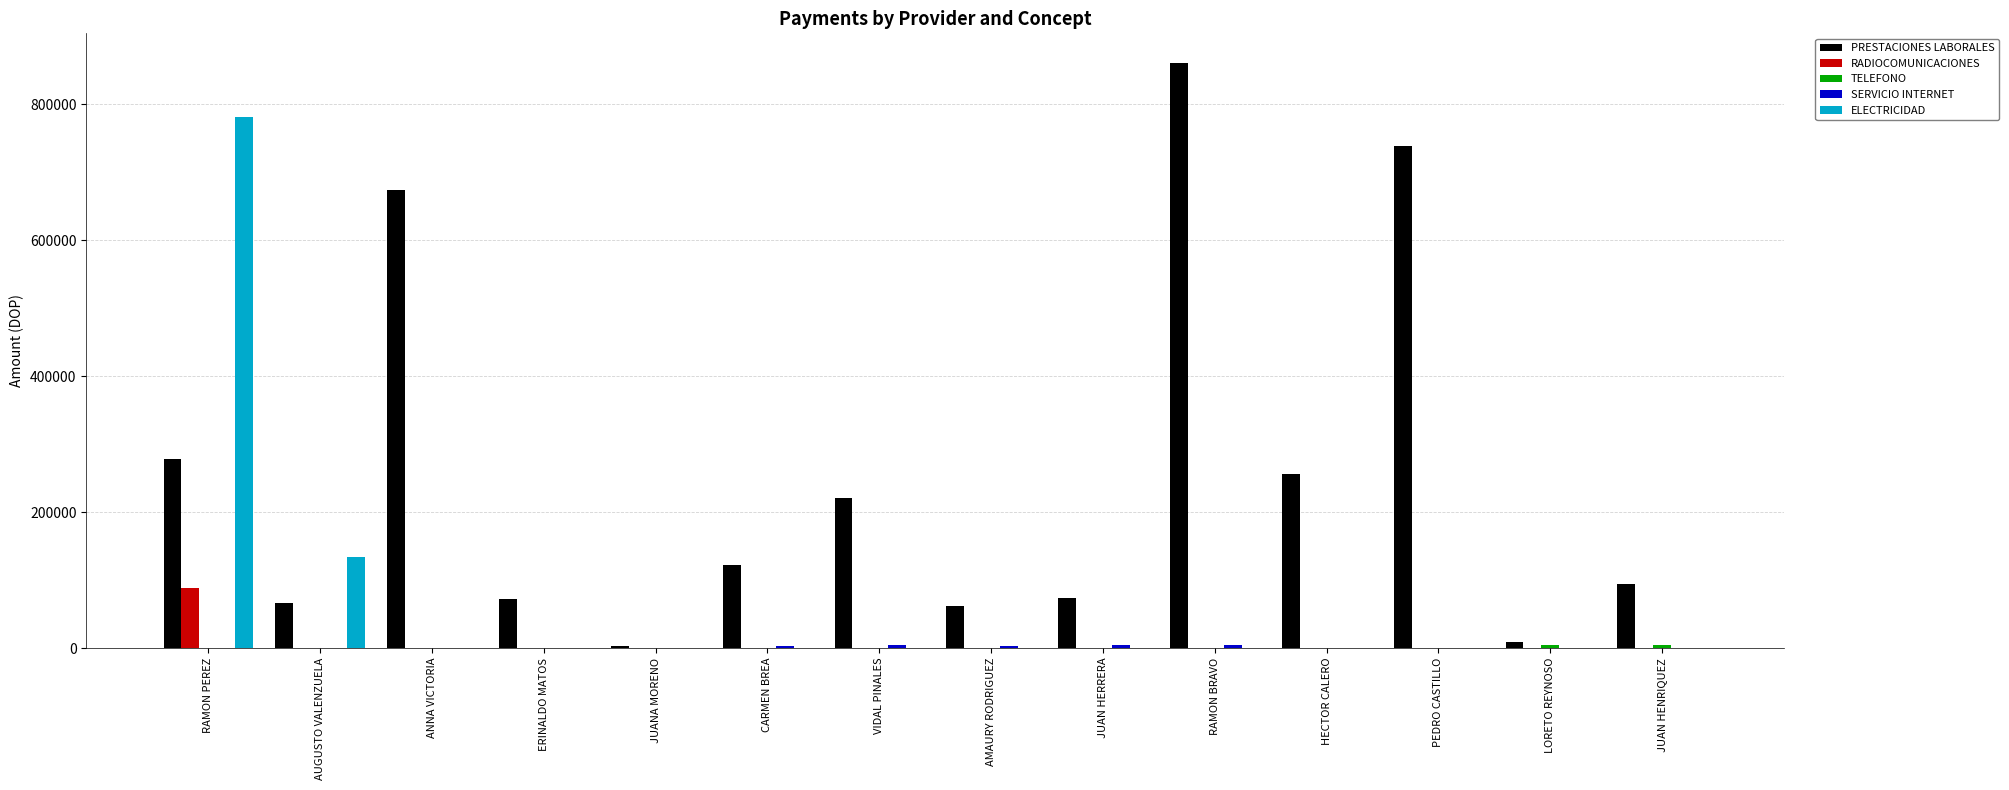

Which series has the largest total across all categories?

PRESTACIONES LABORALES